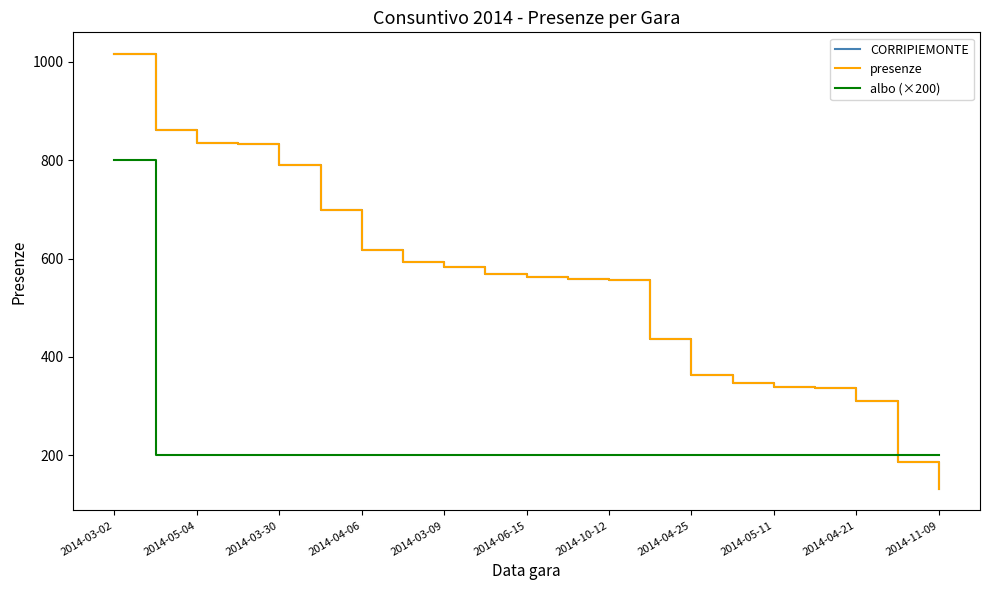

True or false: CORRIPIEMONTE has more than 1 points higher than both neighbors.

False